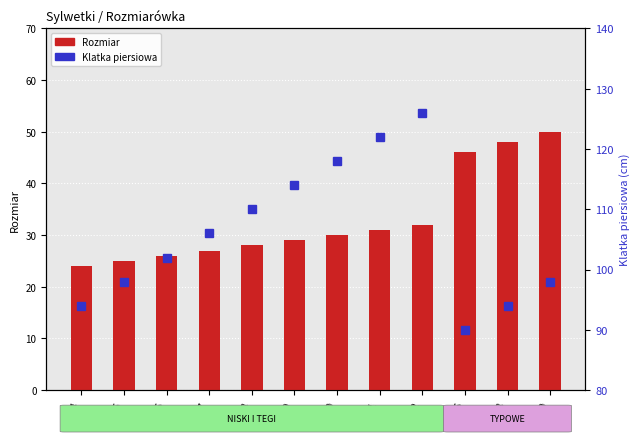

Which series has the largest total across all categories?

Klatka piersiowa